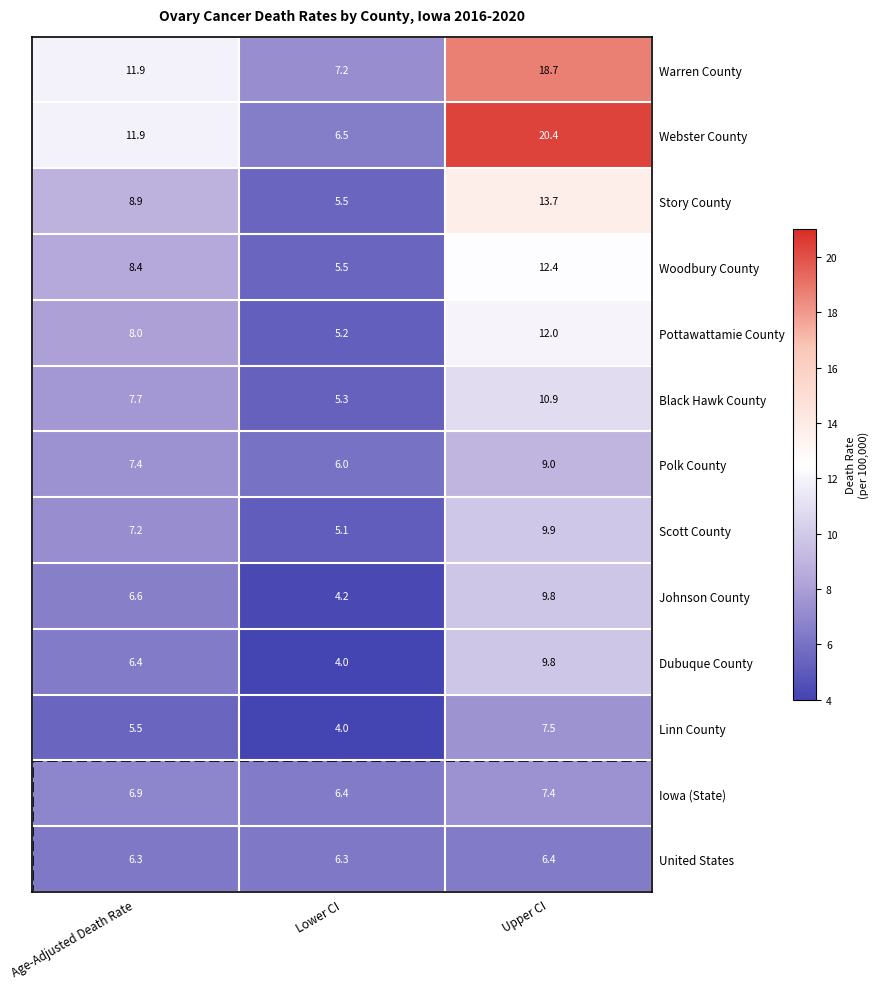

At which category does the chart reach its peak across all series?

Upper CI